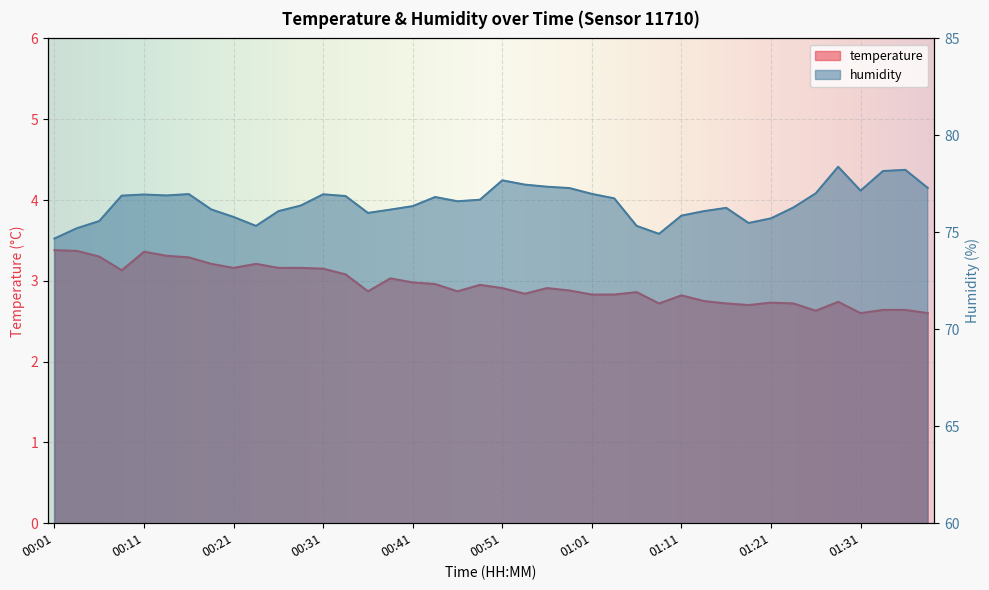

Is the value of humidity at 01:31 greater than the value of temperature at 00:26?

Yes